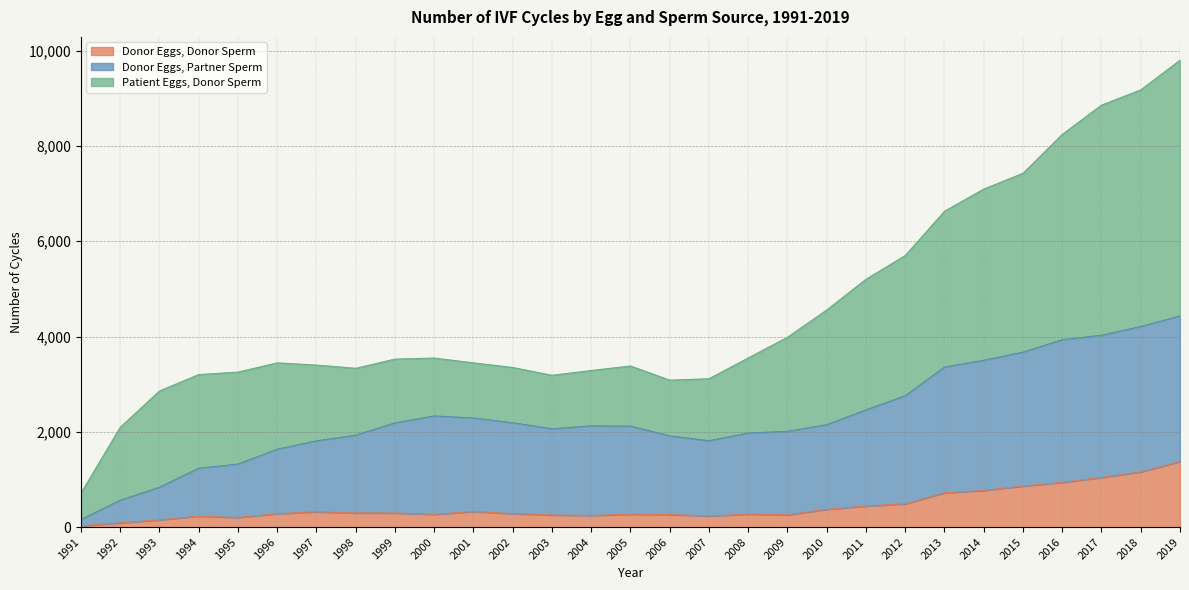

At which category is the sum across all series the highest?

2019